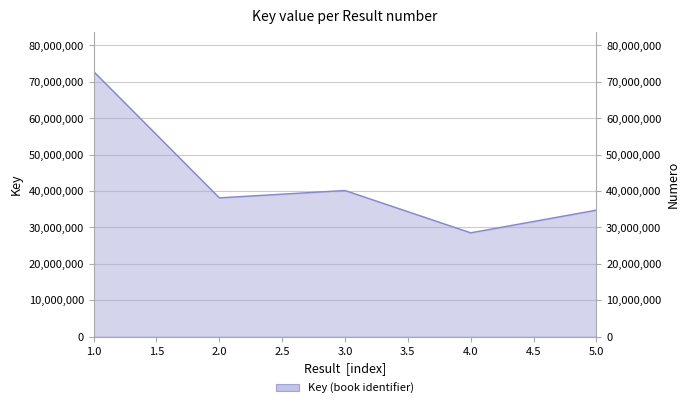

What is the sum of all values?

214279979